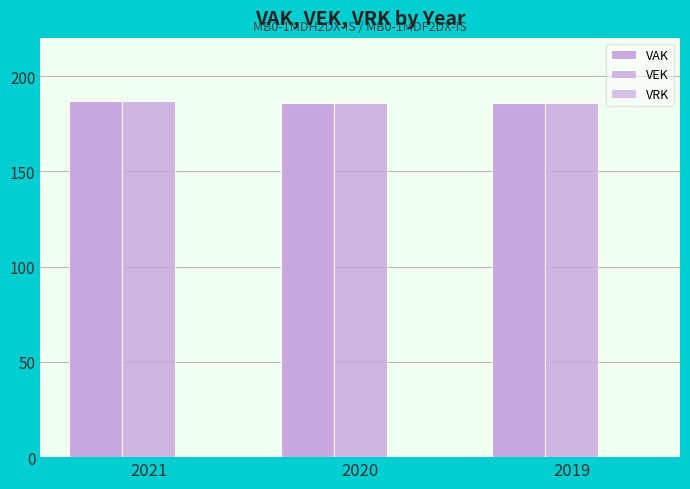

The value of VEK at 2021 is 305. True or false?

False